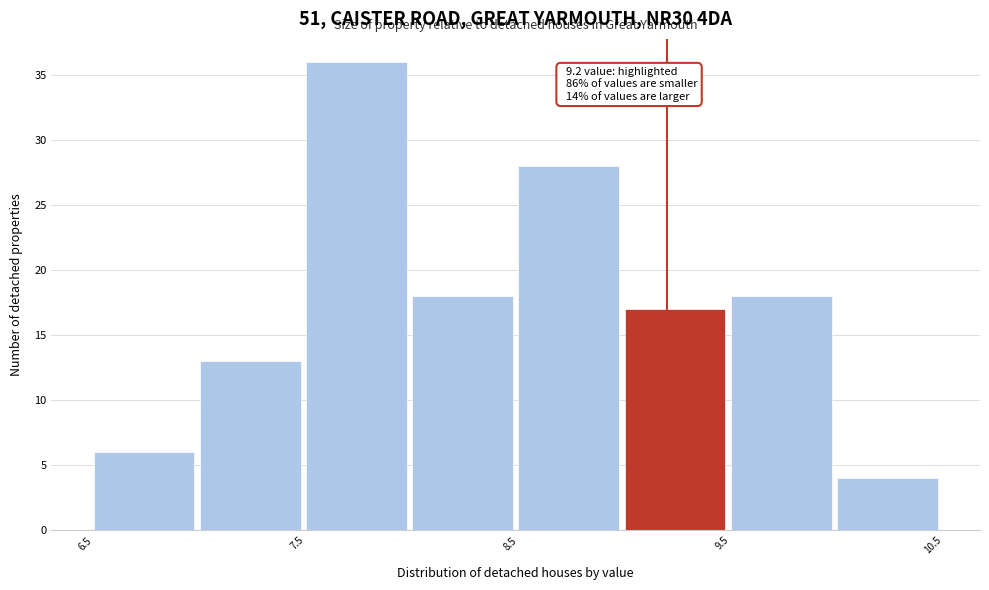

Which range on the x-axis has the tallest bar?

7.5 to 8.0